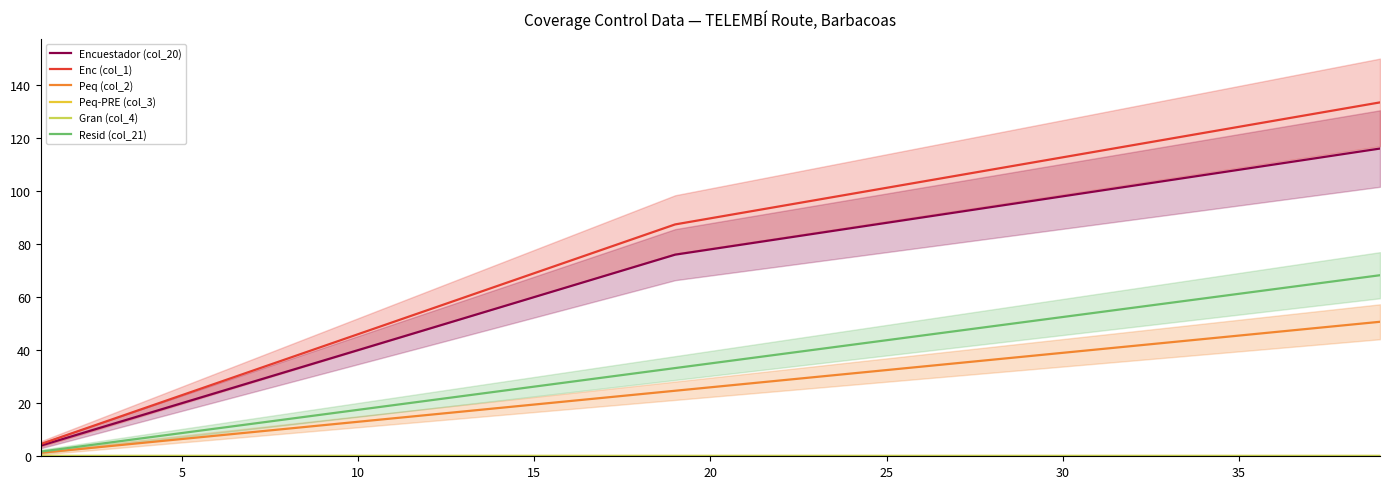

Reading left to right, extract all data points from this chart.

Encuestador (col_20): 4.0	8.0	12.0	16.0	20.0	24.0	28.0	32.0	36.0	40.0	44.0	48.0	52.0	56.0	60.0	64.0	68.0	72.0	76.0	78.0	80.0	82.0	84.0	86.0	88.0	90.0	92.0	94.0	96.0	98.0	100.0	102.0	104.0	106.0	108.0	110.0	112.0	114.0	116.0
Enc (col_1): 4.6	9.2	13.8	18.4	23.0	27.6	32.2	36.8	41.4	46.0	50.6	55.2	59.8	64.4	69.0	73.6	78.2	82.8	87.4	89.7	92.0	94.3	96.6	98.9	101.2	103.5	105.8	108.1	110.4	112.7	115.0	117.3	119.6	121.9	124.2	126.5	128.8	131.1	133.4
Peq (col_2): 1.3	2.6	3.9	5.2	6.5	7.8	9.1	10.4	11.7	13.0	14.3	15.6	16.9	18.2	19.5	20.8	22.1	23.4	24.7	26.0	27.3	28.6	29.9	31.2	32.5	33.8	35.1	36.4	37.7	39.0	40.3	41.6	42.9	44.2	45.5	46.8	48.1	49.4	50.7
Peq-PRE (col_3): 0.0	0.0	0.0	0.0	0.0	0.0	0.0	0.0	0.0	0.0	0.0	0.0	0.0	0.0	0.0	0.0	0.0	0.0	0.0	0.0	0.0	0.0	0.0	0.0	0.0	0.0	0.0	0.0	0.0	0.0	0.0	0.0	0.0	0.0	0.0	0.0	0.0	0.0	0.0
Gran (col_4): 0.0	0.0	0.0	0.0	0.0	0.0	0.0	0.0	0.0	0.0	0.0	0.0	0.0	0.0	0.0	0.0	0.0	0.0	0.0	0.0	0.0	0.0	0.0	0.0	0.0	0.0	0.0	0.0	0.0	0.0	0.0	0.0	0.0	0.0	0.0	0.0	0.0	0.0	0.0
Resid (col_21): 1.8	3.5	5.2	7.0	8.8	10.5	12.2	14.0	15.8	17.5	19.2	21.0	22.8	24.5	26.2	28.0	29.8	31.5	33.2	35.0	36.8	38.5	40.2	42.0	43.8	45.5	47.2	49.0	50.8	52.5	54.2	56.0	57.8	59.5	61.2	63.0	64.8	66.5	68.2